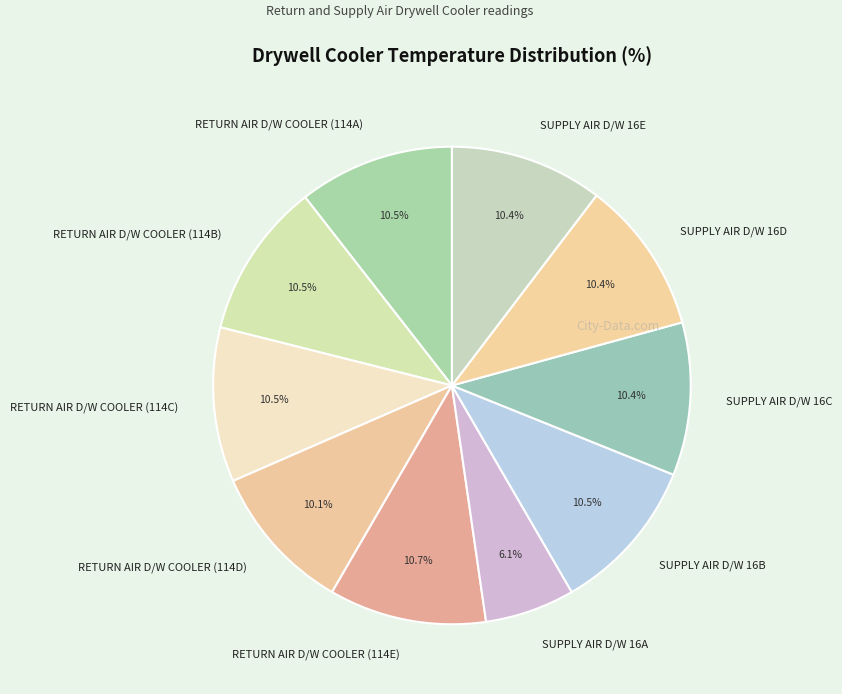

To the nearest percent, what is the combined percentage of RETURN AIR D/W COOLER (114A) and RETURN AIR D/W COOLER (114E)?

21%